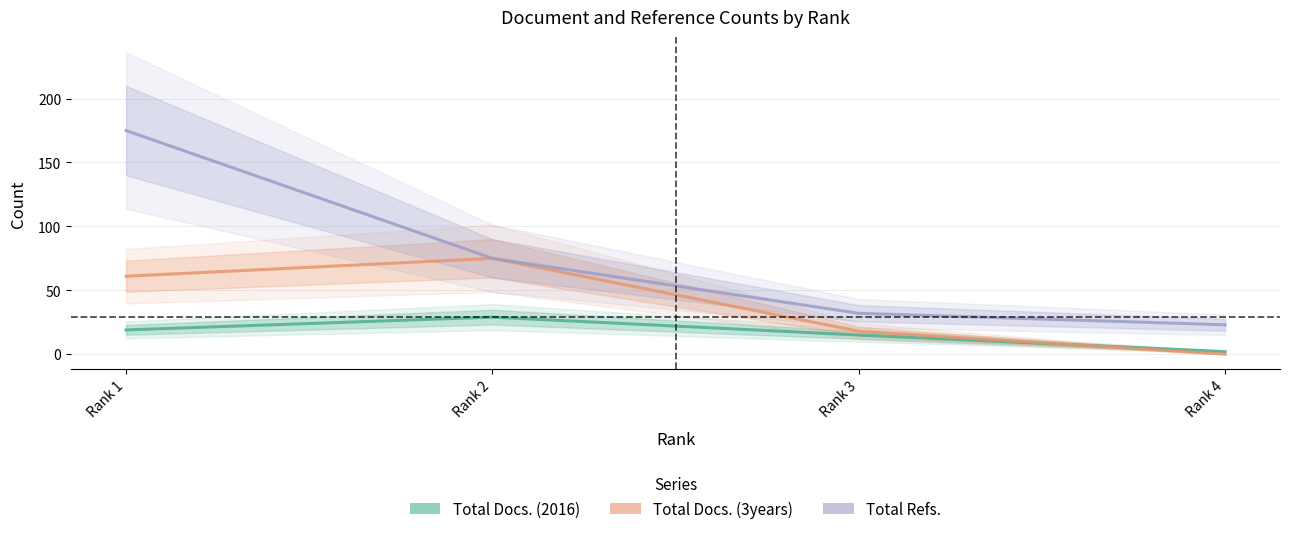

What is the average value of the Total Refs. series?

76